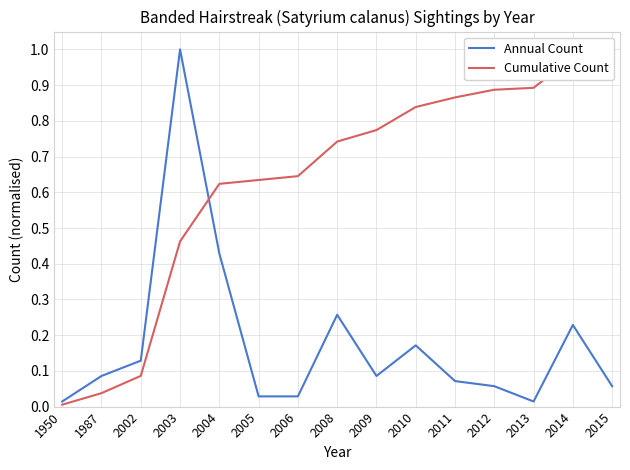

How many interior local peaks does the Annual Count series have?

4